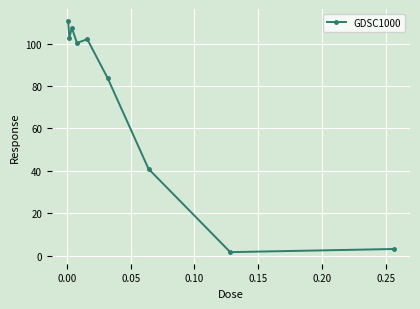

Reading left to right, list all the values displayed in this chart.

110.9	102.9	107.4	100.3	102.1	83.8	41.0	1.7	3.2